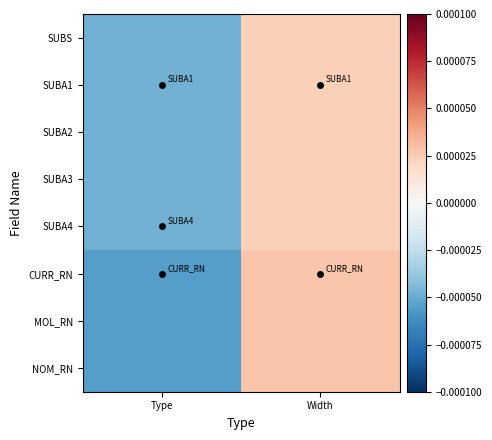

Which has a higher value, Type or Width?

Width